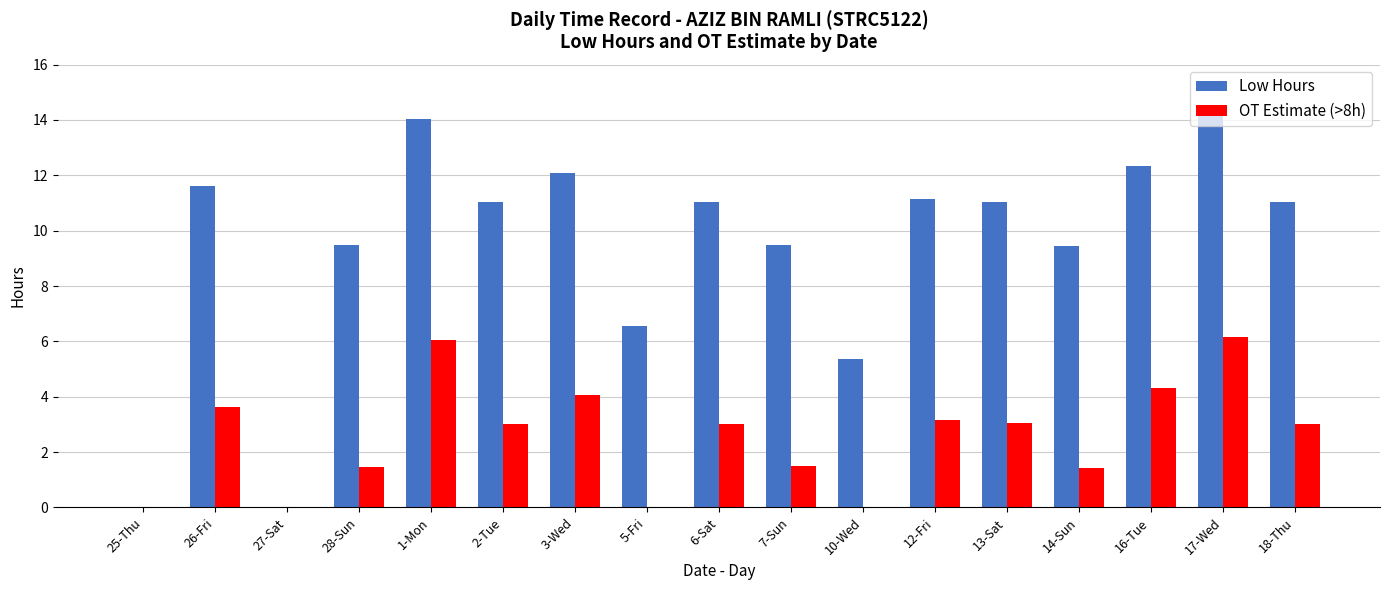

What are all the series names shown in the legend?

Low Hours, OT Estimate (>8h)